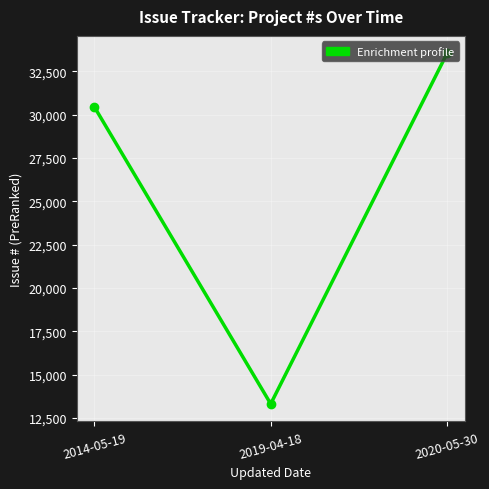

Which has a higher value, 2019-04-18 or 2014-05-19?

2014-05-19